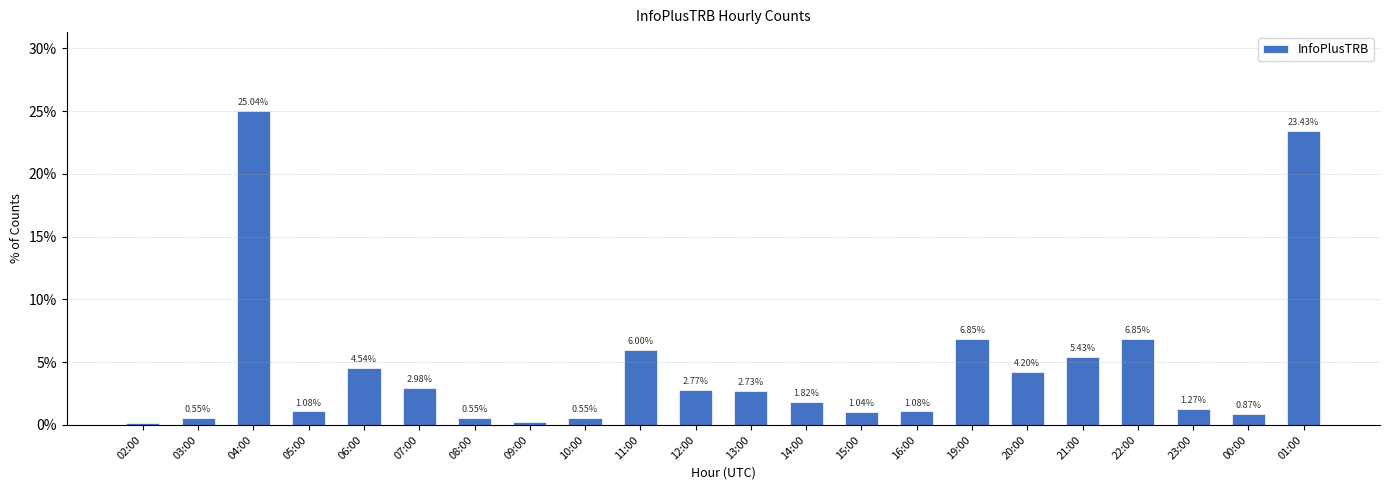

What is the difference between the values at 13:00 and 16:00?

1.6